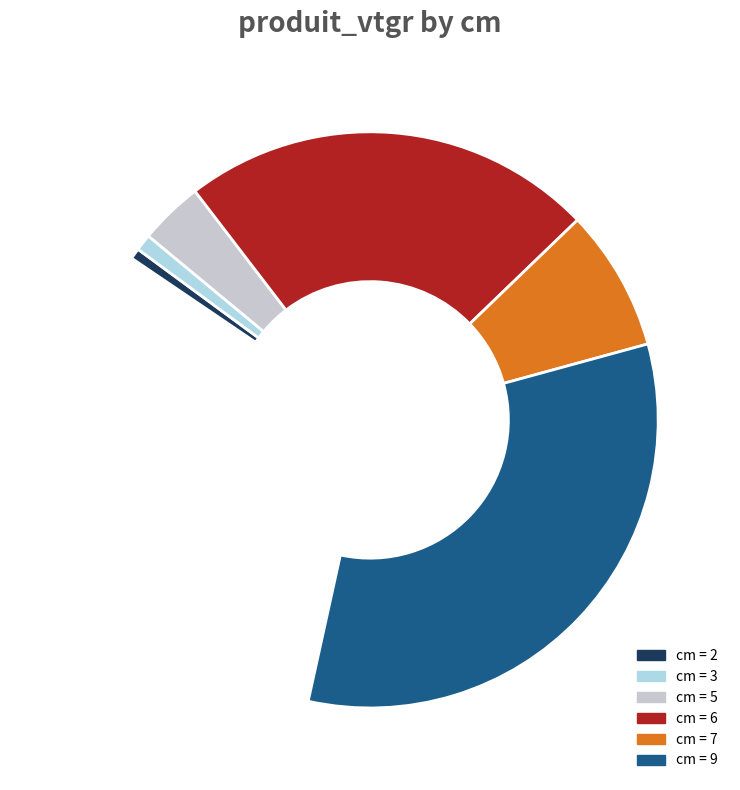

What percentage do 3 and 6 together represent?

35.0%